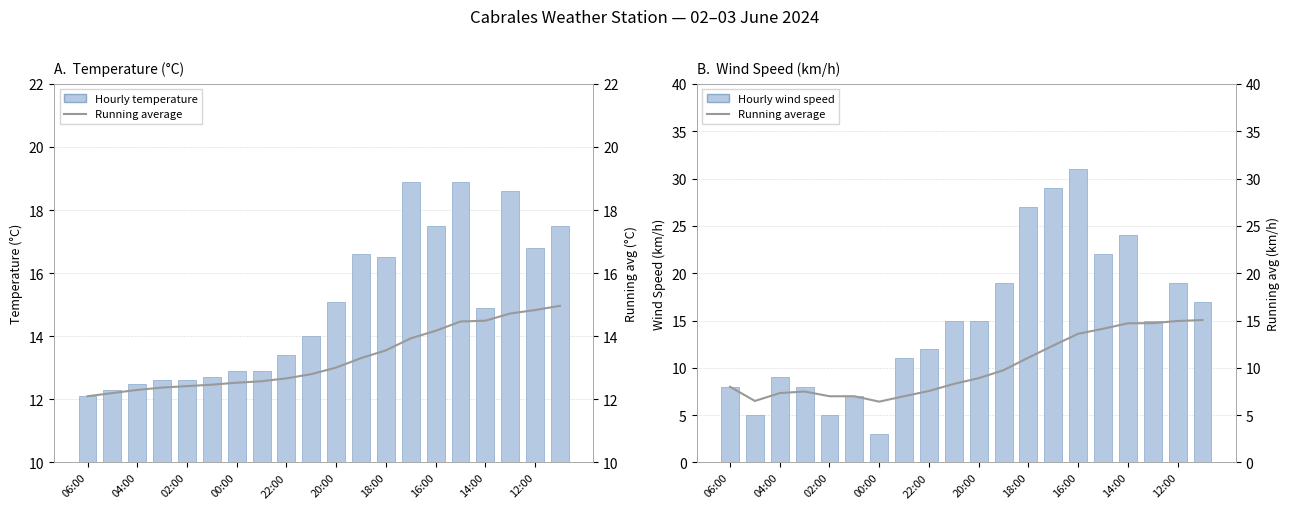

List the series in order of their peak value, lowest first.

Running average, Hourly temperature, Hourly wind speed